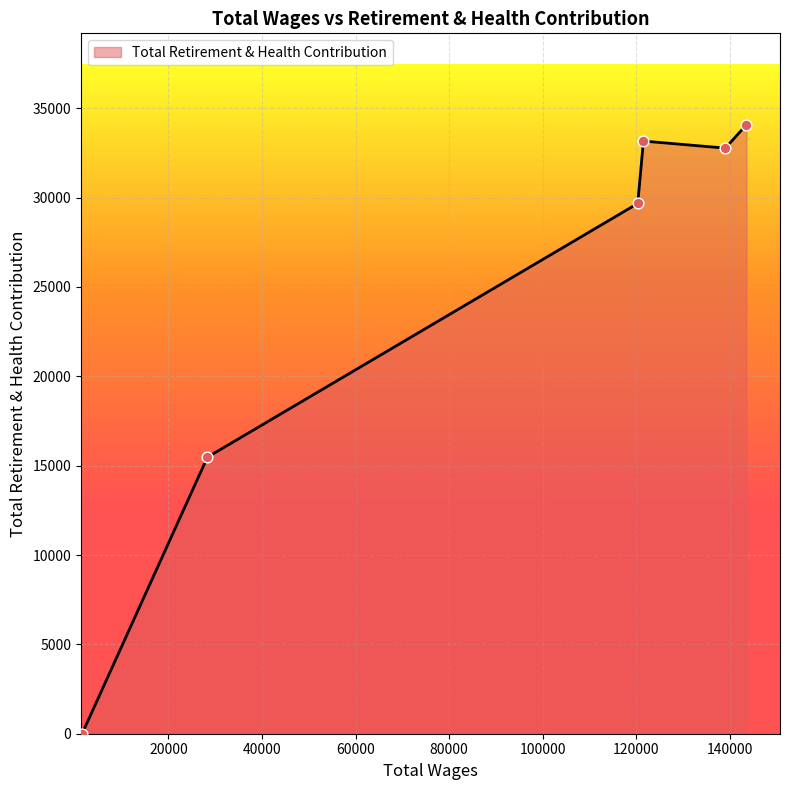

True or false: there are more than 2 points higher than both neighbors.

False